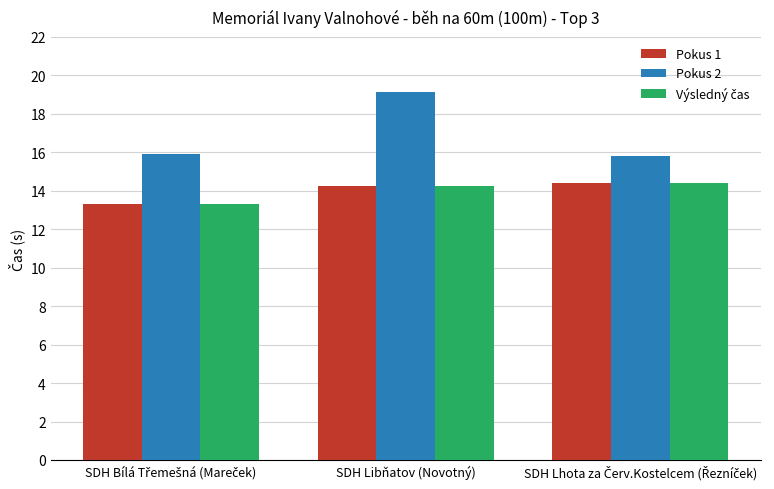

Which series has the widest spread of values?

Pokus 2